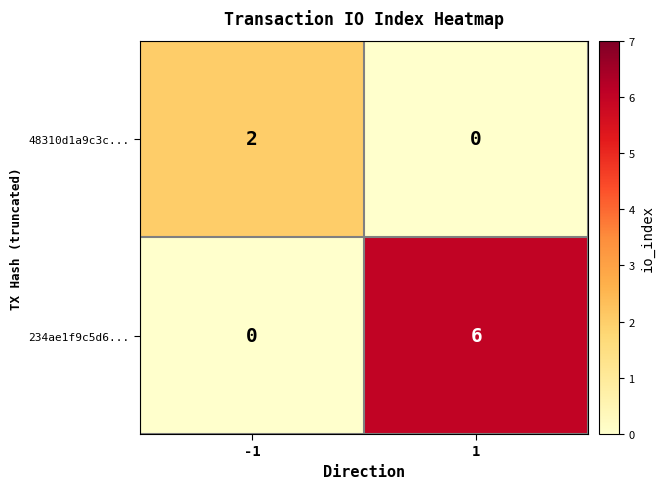

Which series changed the most between -1 and 1?

234ae1f9c5d6...